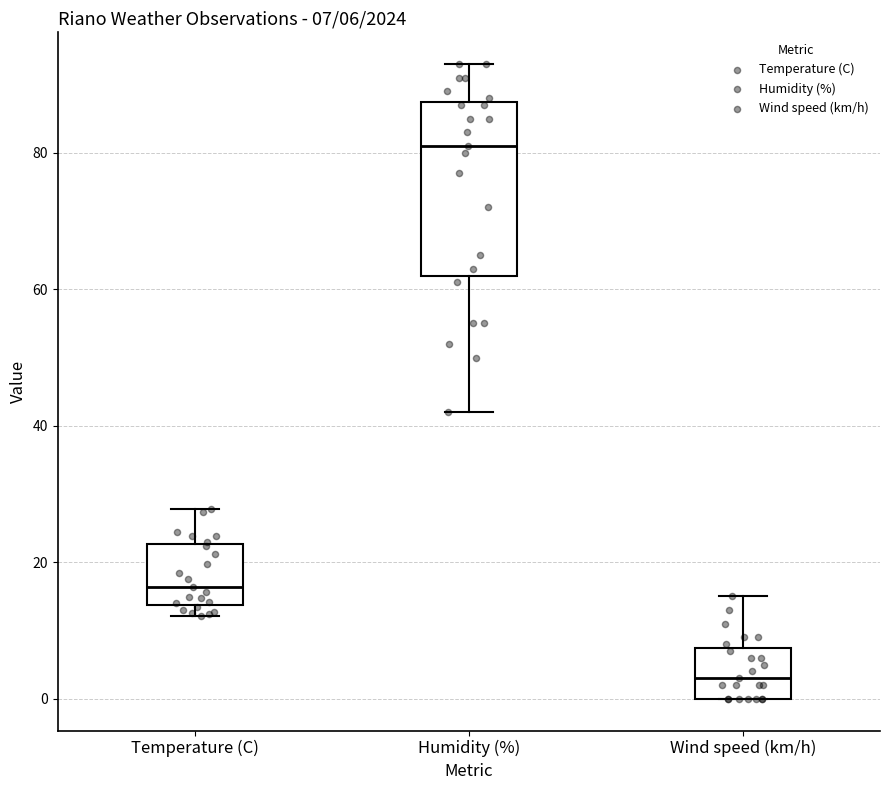

Which box has the lowest median line?

Wind speed (km/h)